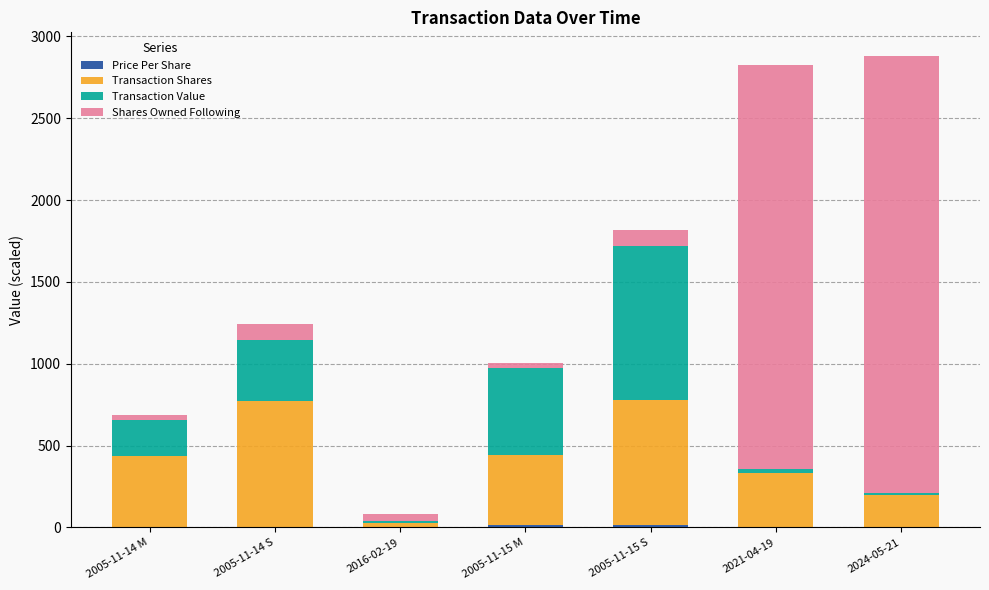

The value of Price Per Share at 2005-11-14 S is 4.9. True or false?

True